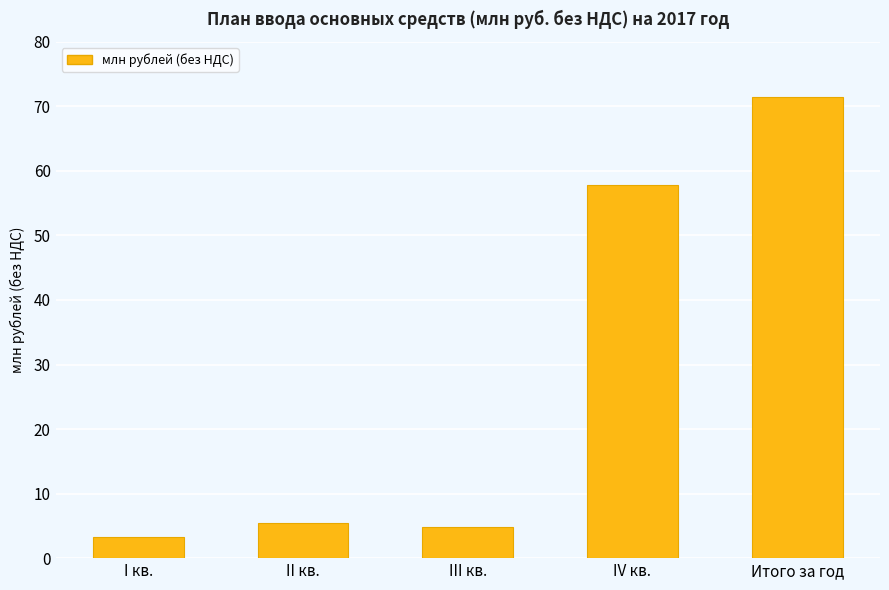

What is the value of the 4th bar from the left?

57.9